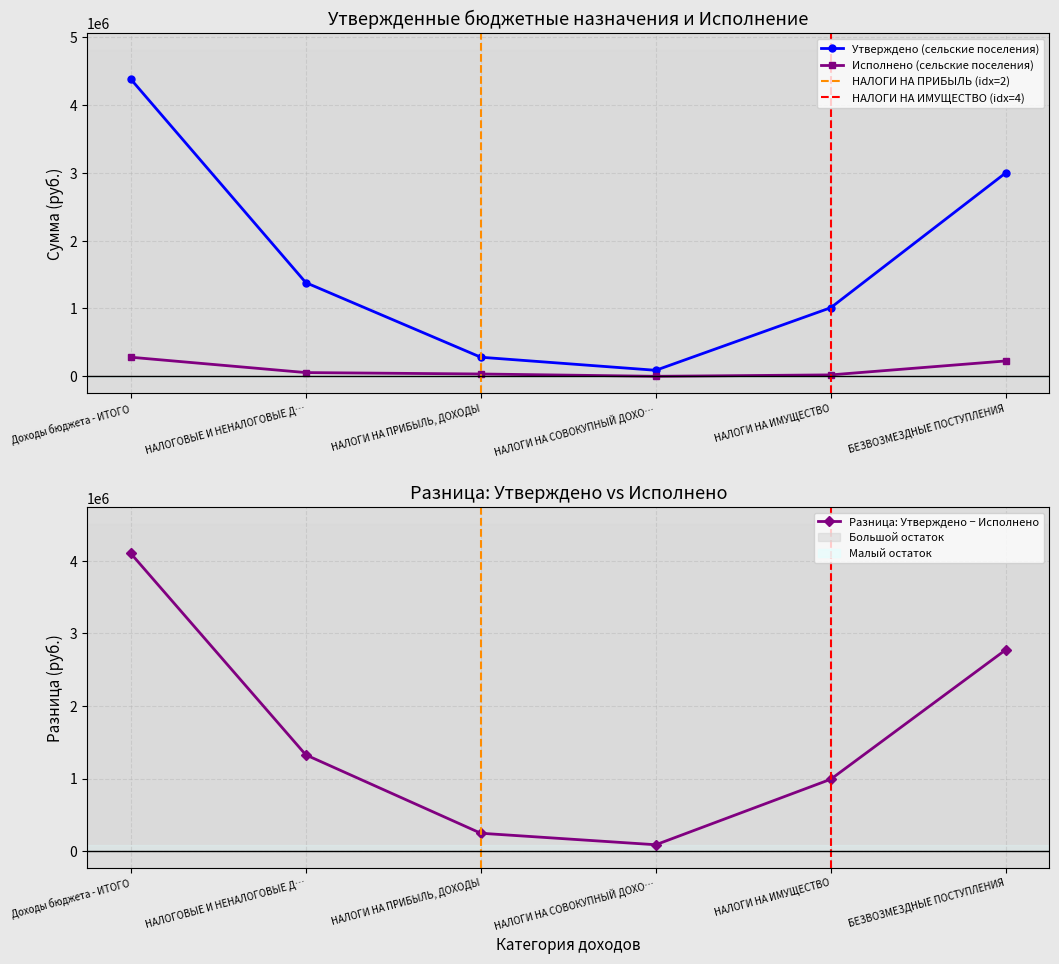

How many data points in Утверждено (сельские поселения) are above 1380500?

2